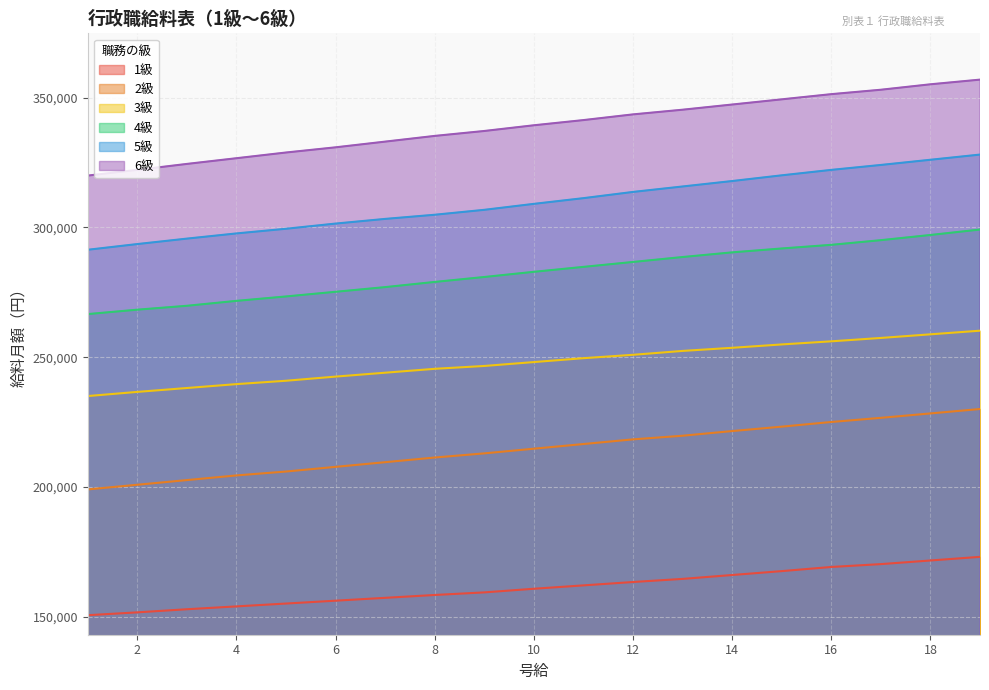

Between 4 and 12, which series saw the biggest shift?

6級